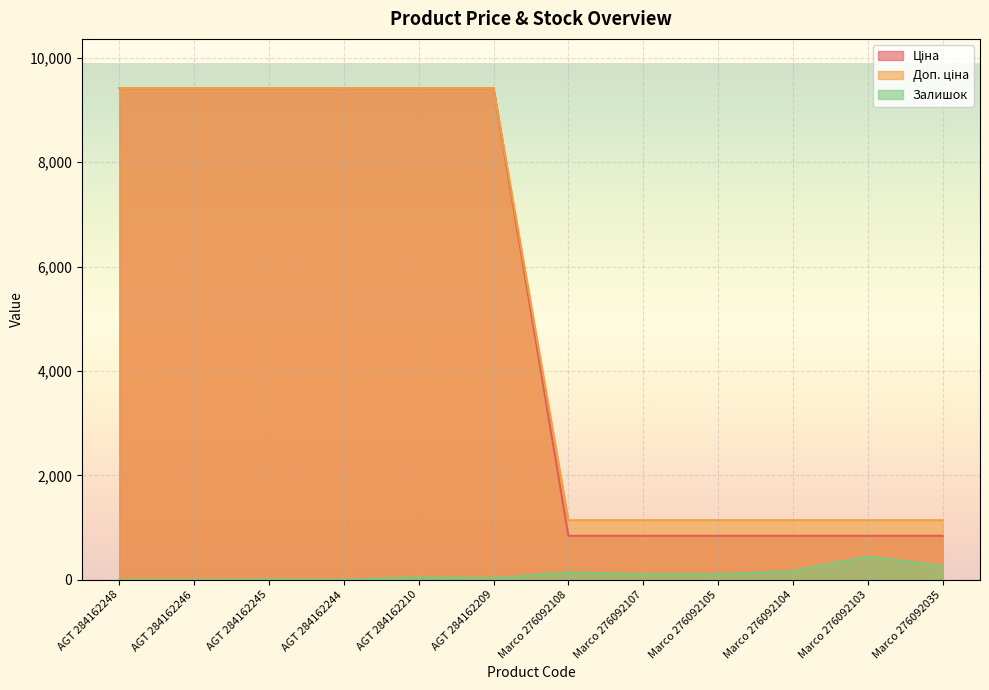

What is the total value across all series at AGT 284162248?

18833.7